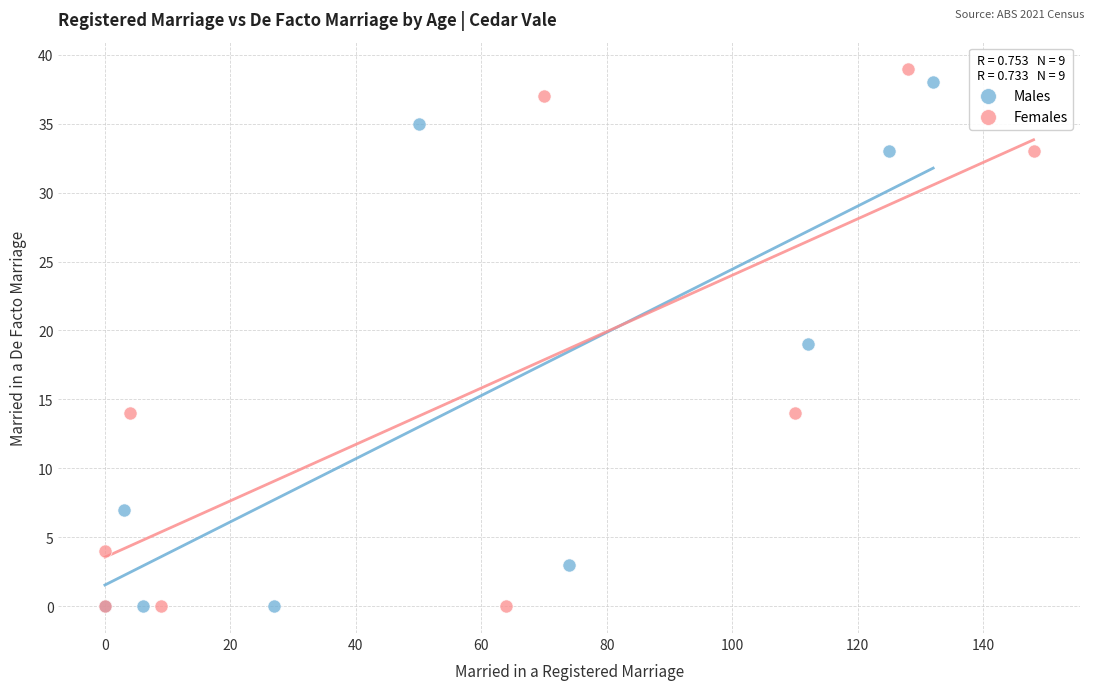

What are all the series names shown in the legend?

Males, Females